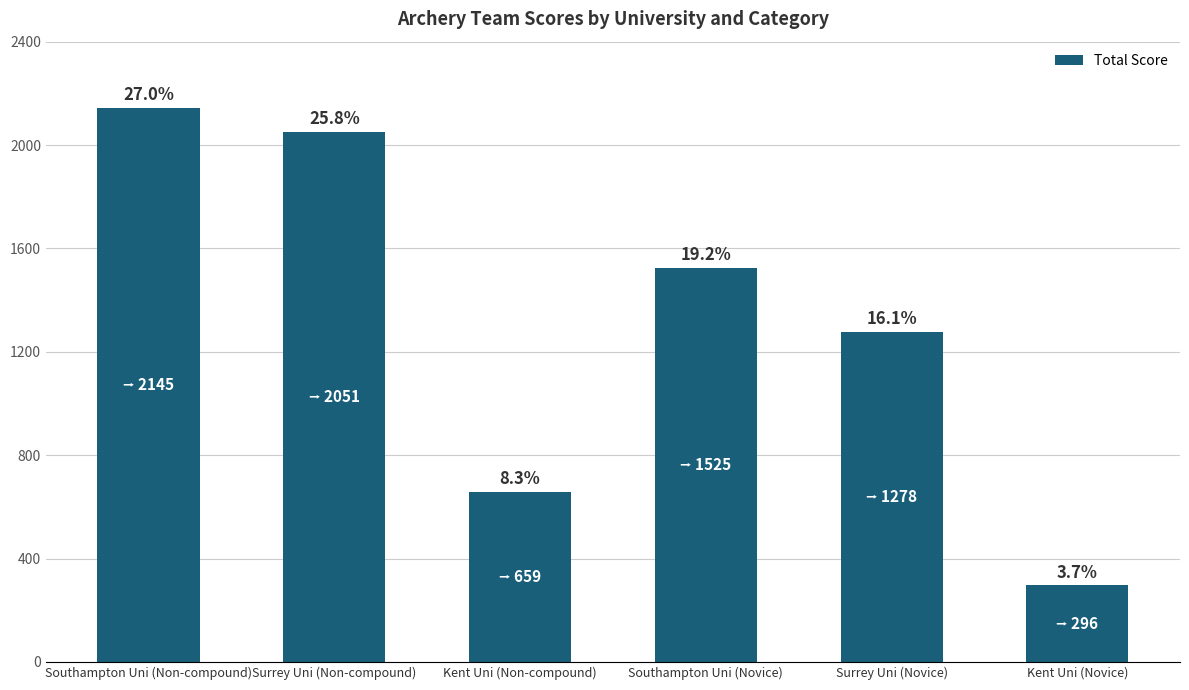

What is the label of the 2nd bar from the left?

Surrey Uni (Non-compound)